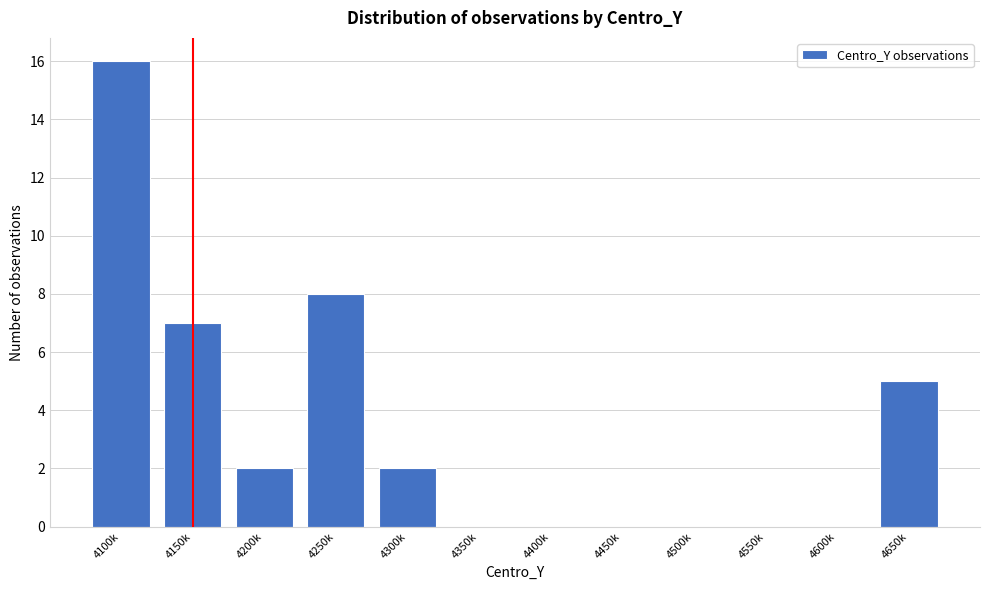

Reading right to left, list all the values displayed in this chart.

4650k=5	4600k=0	4550k=0	4500k=0	4450k=0	4400k=0	4350k=0	4300k=2	4250k=8	4200k=2	4150k=7	4100k=16